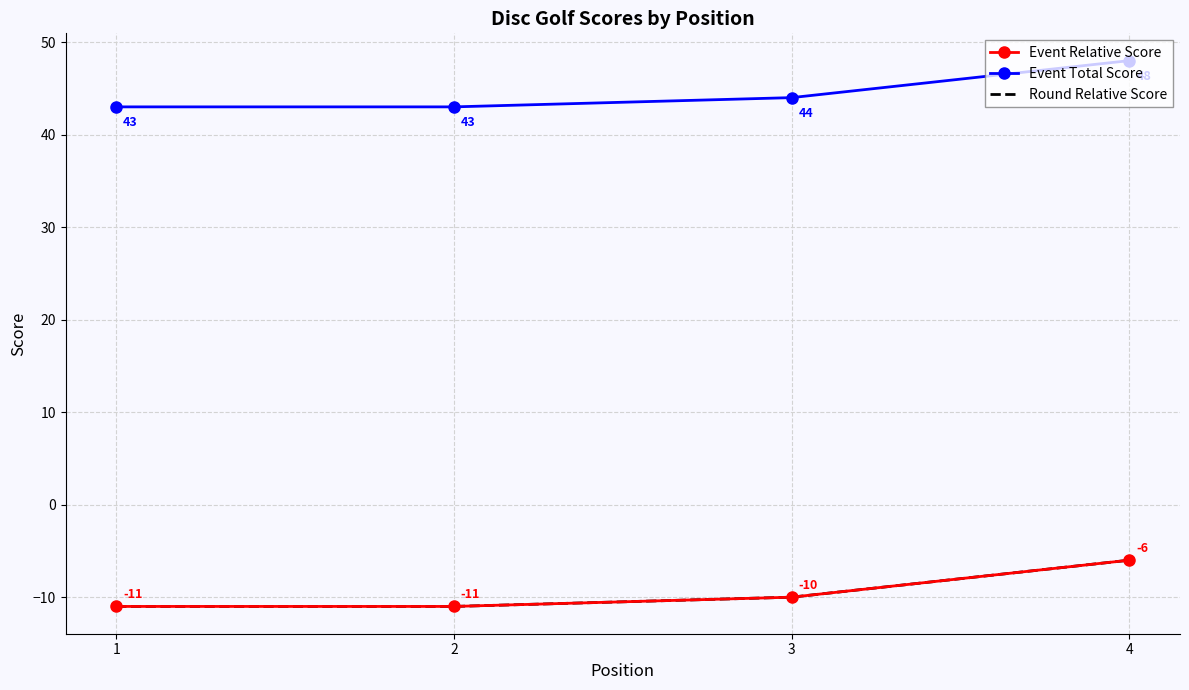

Which series has the largest range (max minus min)?

Event Relative Score